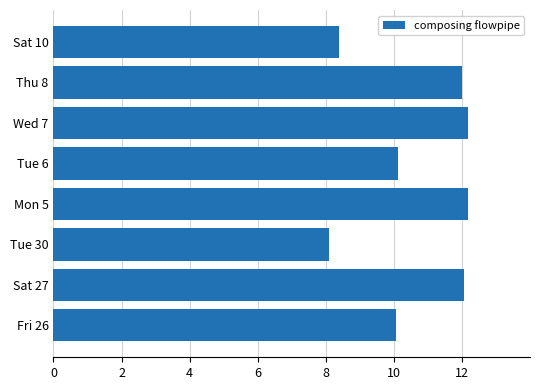

What is the sum of the values at Sat 10 and Thu 8?

20.4